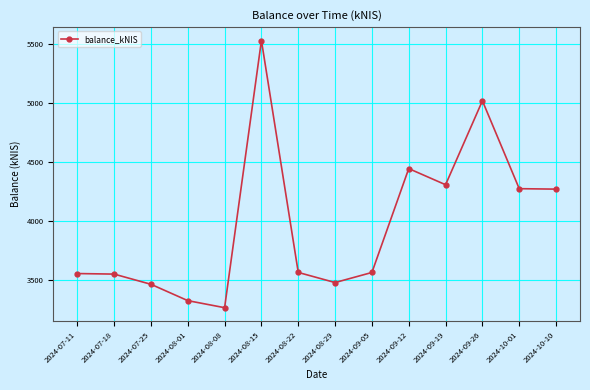

Where does the data first go above 3564?

2024-08-15